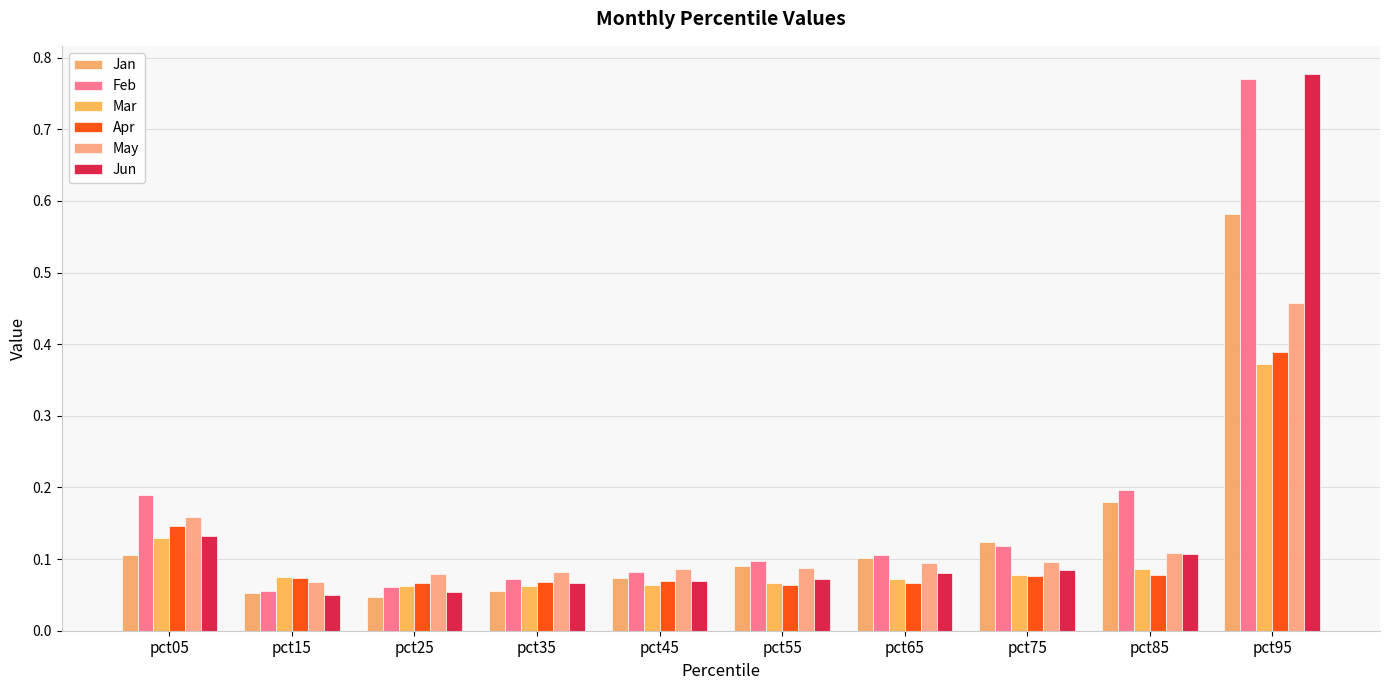

Reading left to right, transcribe all the data shown in this chart.

Jan: 0.1	0.1	0.0	0.1	0.1	0.1	0.1	0.1	0.2	0.6
Feb: 0.2	0.1	0.1	0.1	0.1	0.1	0.1	0.1	0.2	0.8
Mar: 0.1	0.1	0.1	0.1	0.1	0.1	0.1	0.1	0.1	0.4
Apr: 0.1	0.1	0.1	0.1	0.1	0.1	0.1	0.1	0.1	0.4
May: 0.2	0.1	0.1	0.1	0.1	0.1	0.1	0.1	0.1	0.5
Jun: 0.1	0.0	0.1	0.1	0.1	0.1	0.1	0.1	0.1	0.8